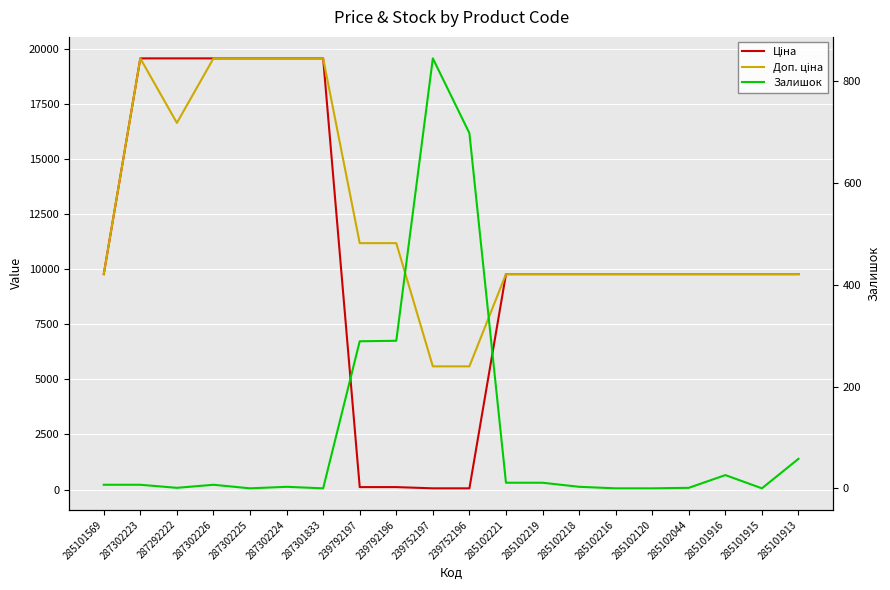

What are all the series names shown in the legend?

Ціна, Доп. ціна, Залишок